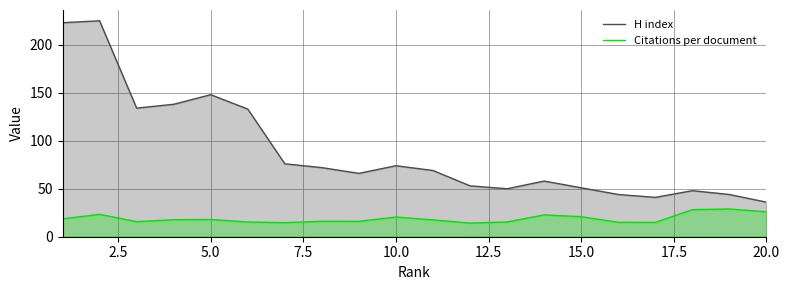

What is the difference between the maximum and minimum values in the Citations per document series?

14.7